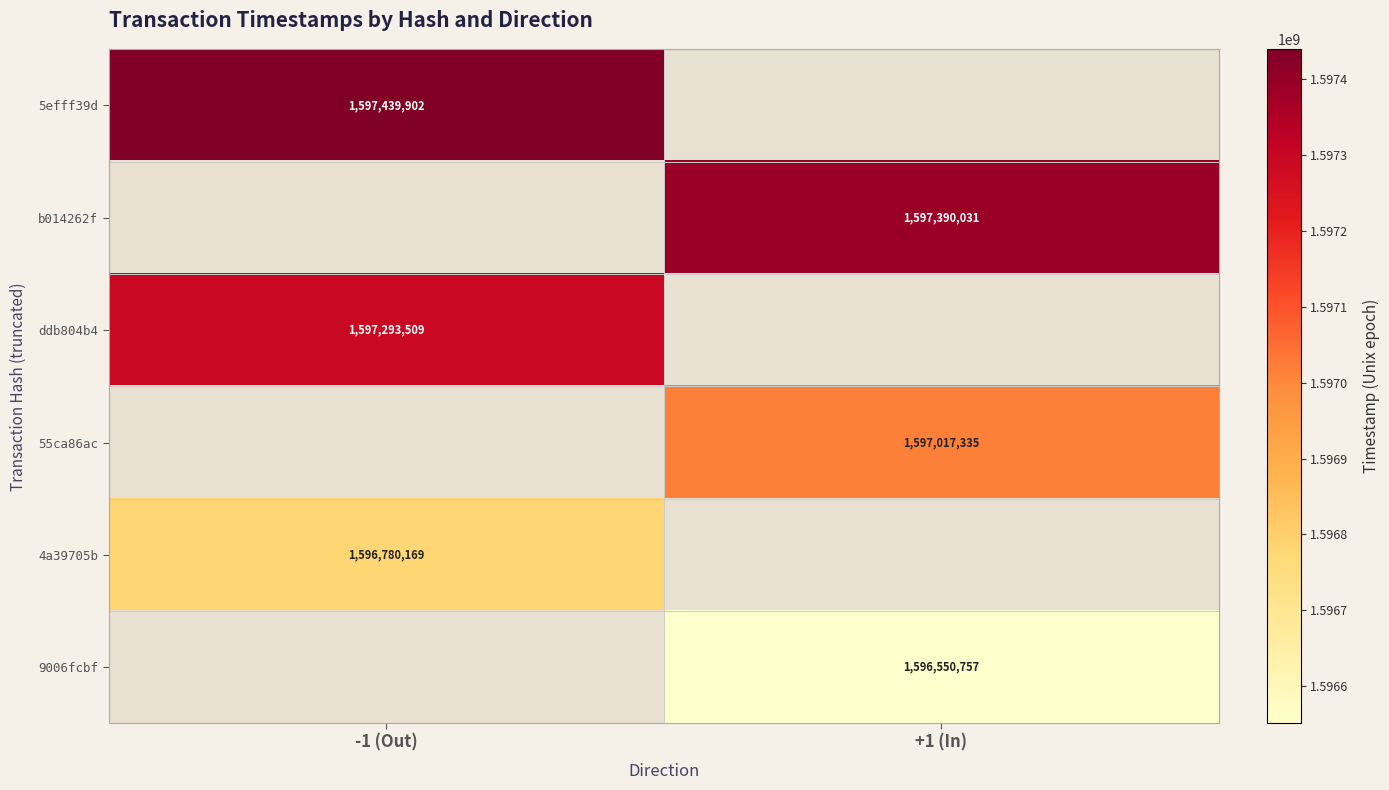

Which category has the highest value across all series?

-1 (Out)